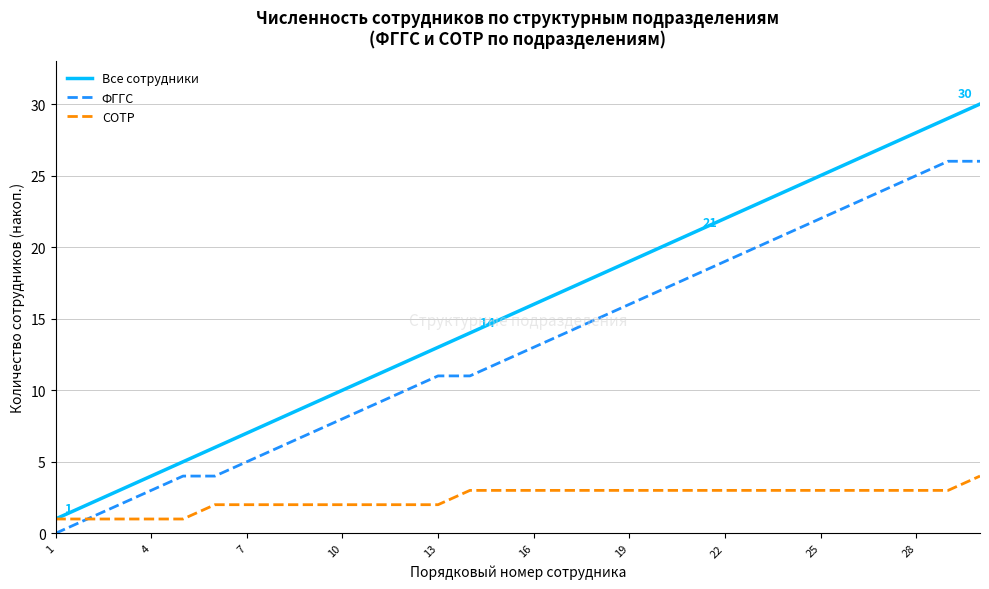

List the series in order of their overall mean, highest first.

Все сотрудники, ФГГС, СОТР